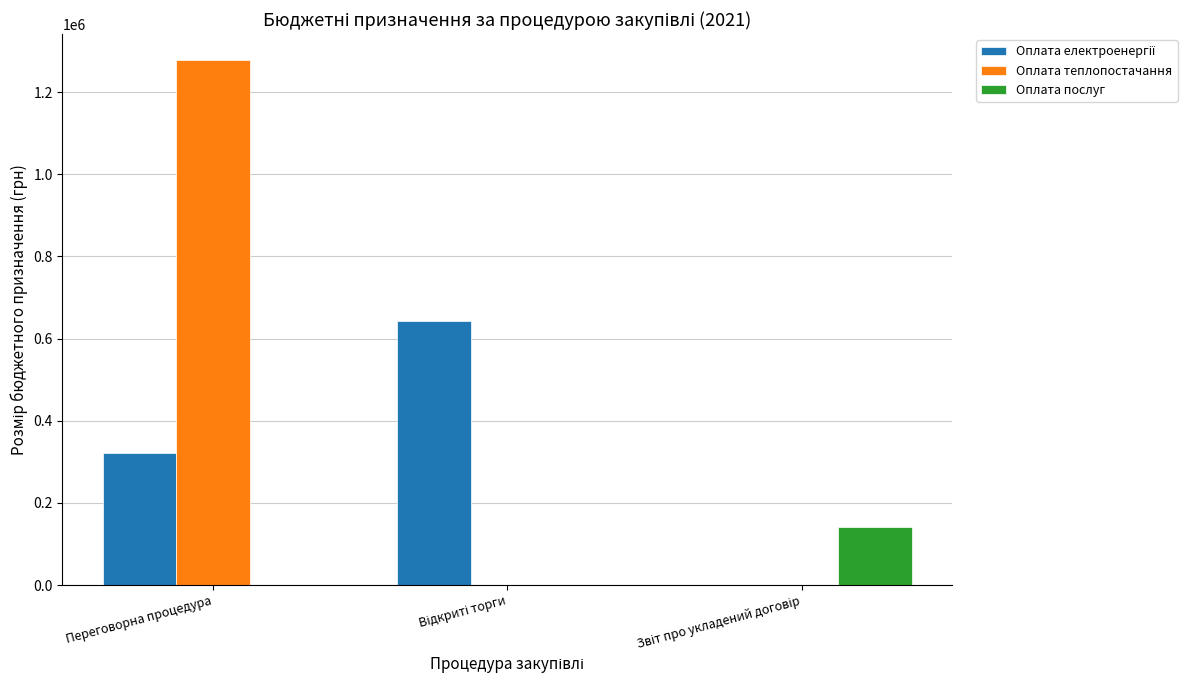

At which category is the sum across all series the highest?

Переговорна процедура